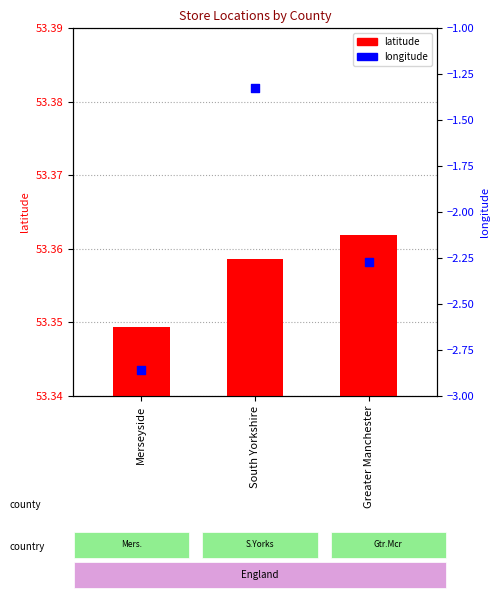

Which series has the largest total across all categories?

latitude